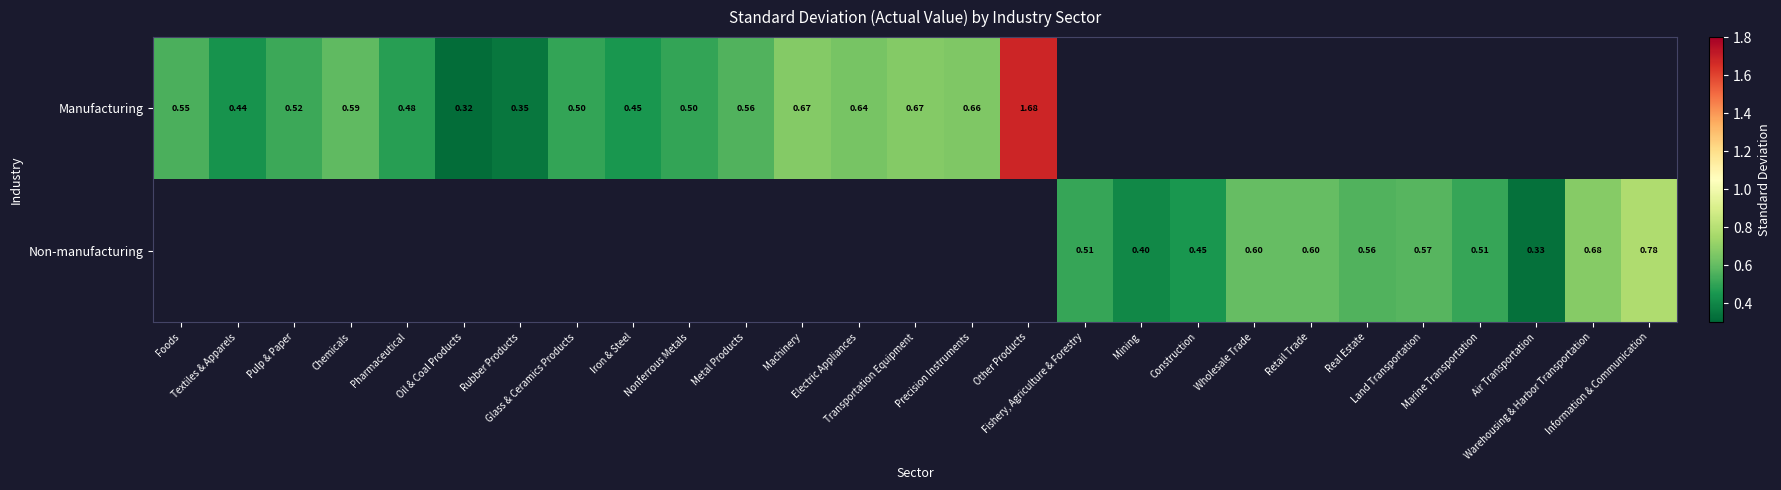

At Fishery, Agriculture & Forestry, list the series in order from largest to smallest.

Manufacturing, Non-manufacturing